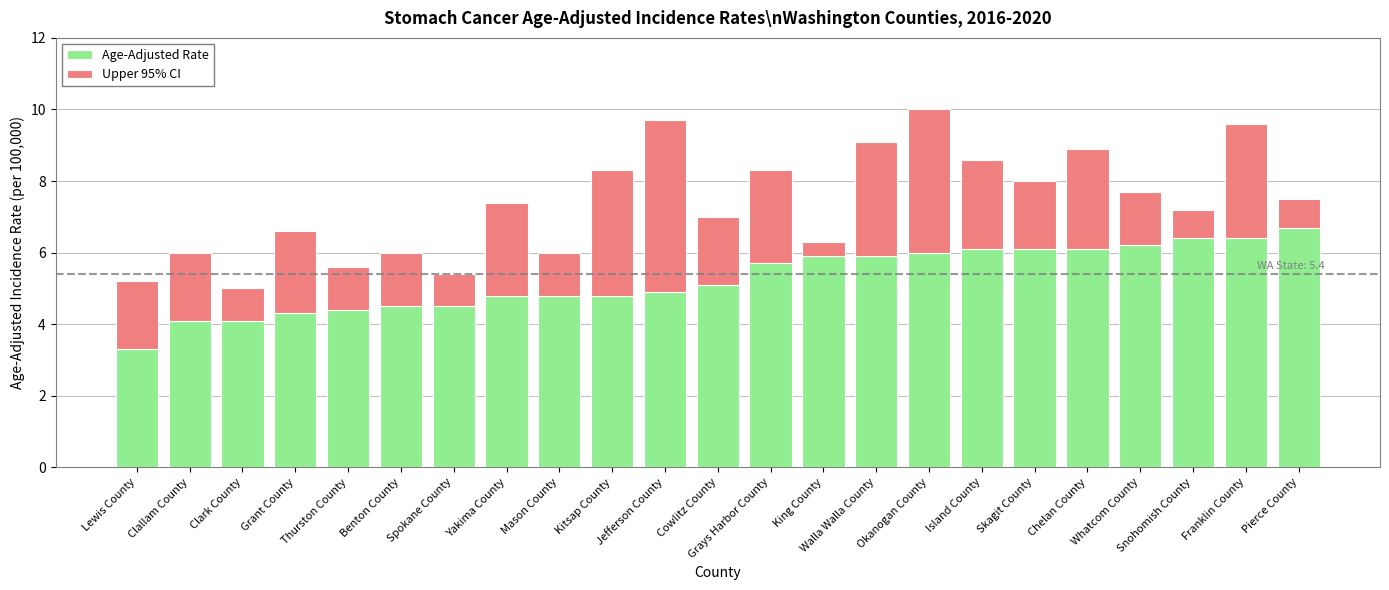

How many bars are there in total?

23